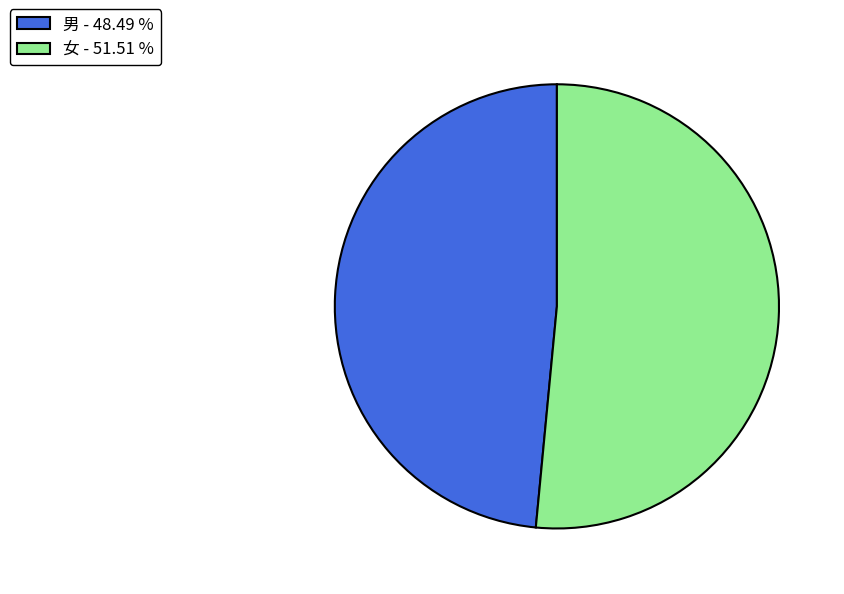

Count the number of slices in the pie.

2